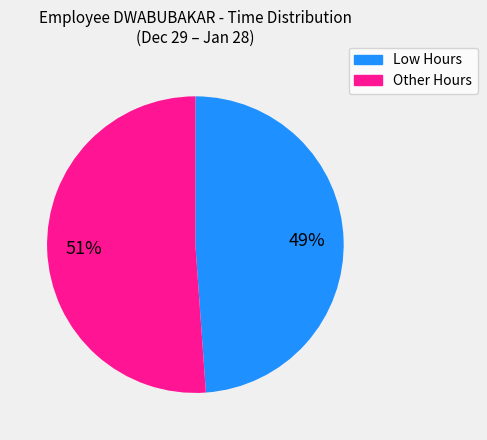

To the nearest percent, what is the average slice percentage?

50%